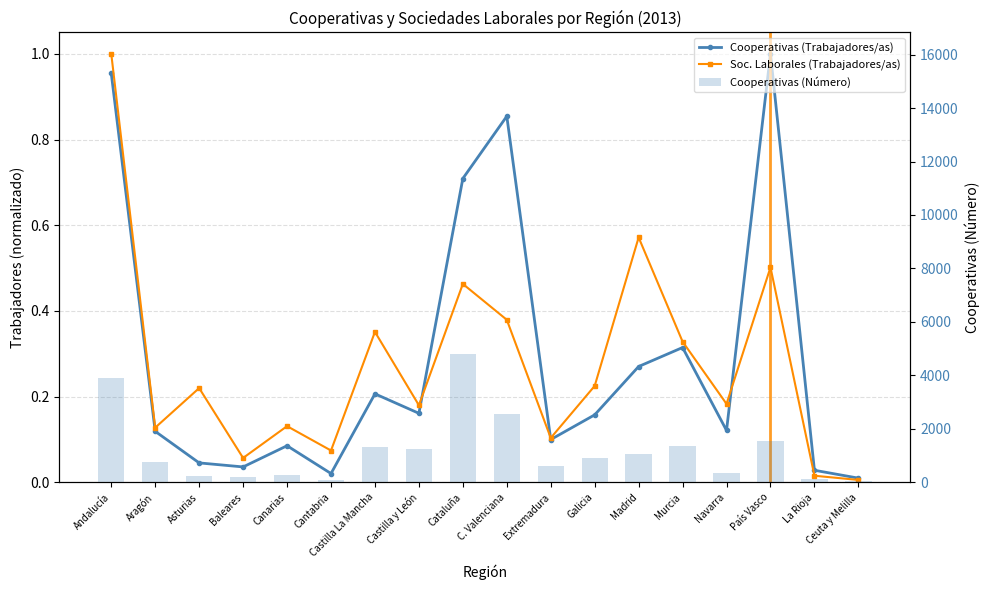

What value does the Cooperativas (Número) series have at Cantabria?

75.0